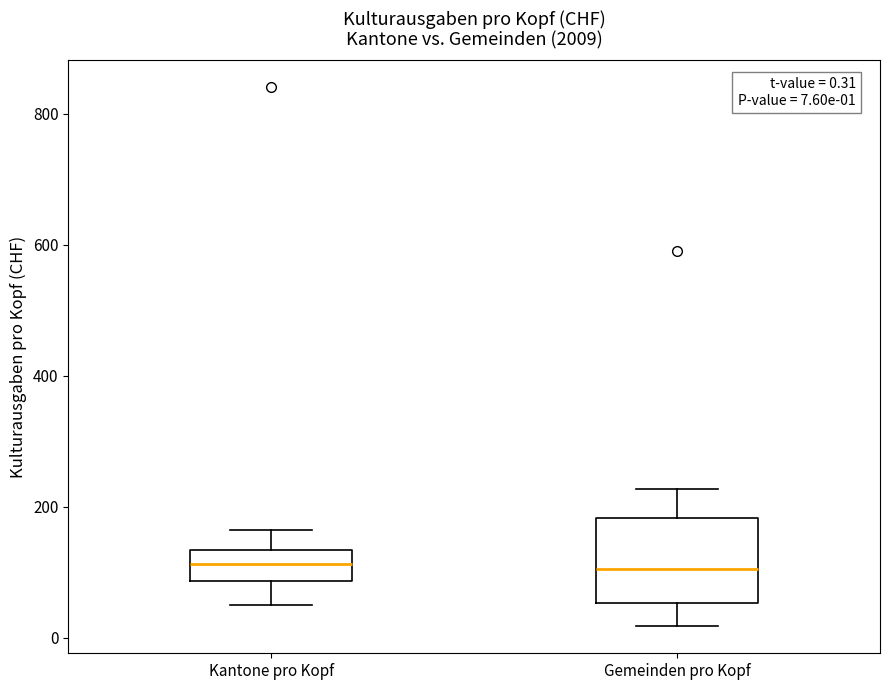

Which box is the tallest, from its lower edge to its upper edge?

Gemeinden pro Kopf